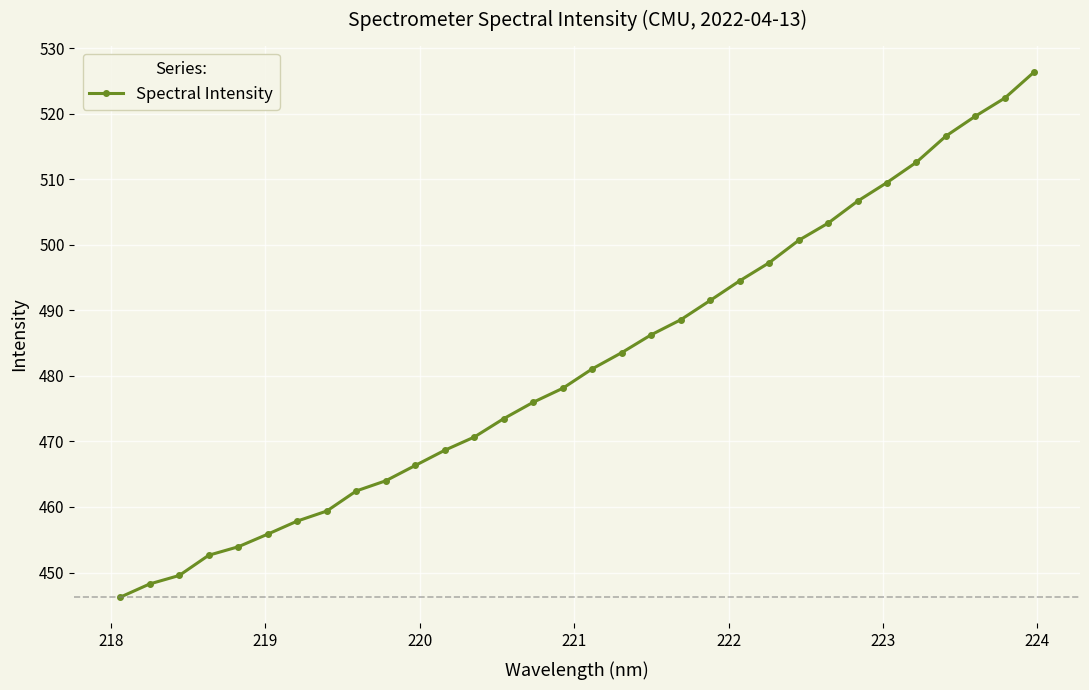

What is the minimum value shown in the chart?

446.2